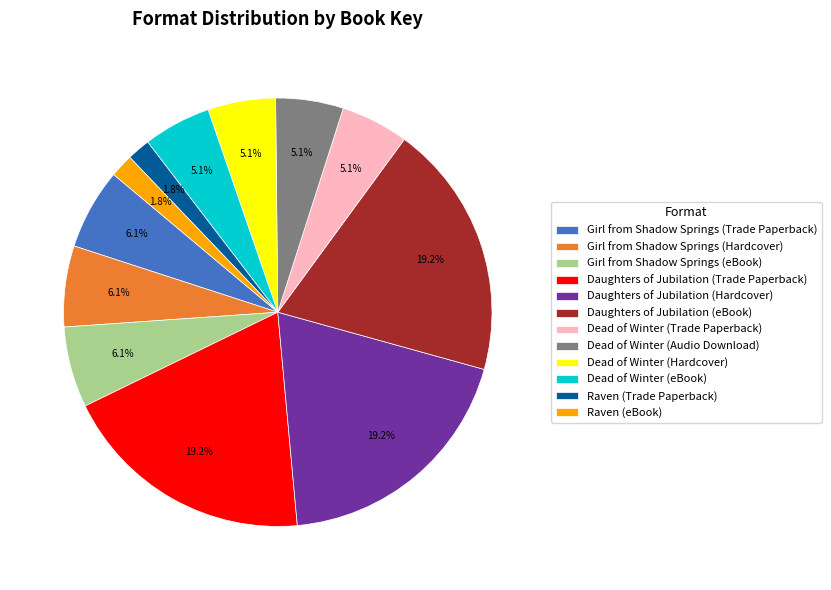

The Dead of Winter (Audio Download) slice represents 1% of the pie. True or false?

False